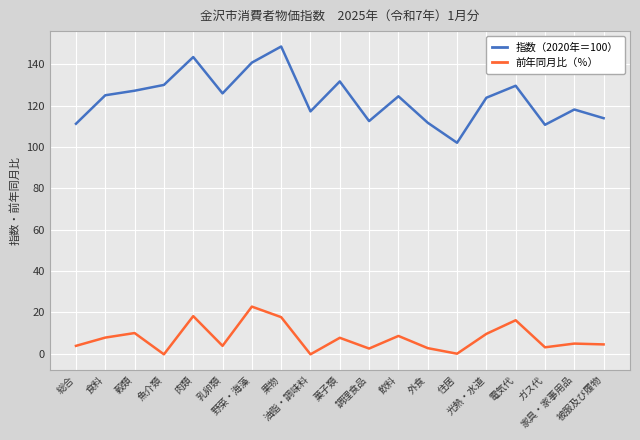

What is the greatest value displayed?

148.7